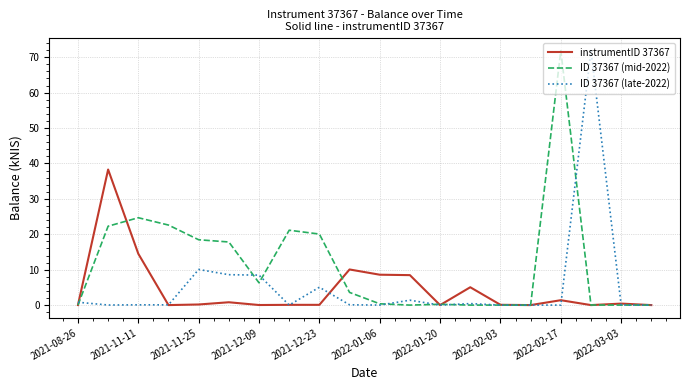

Which series has the largest total across all categories?

ID 37367 (mid-2022)